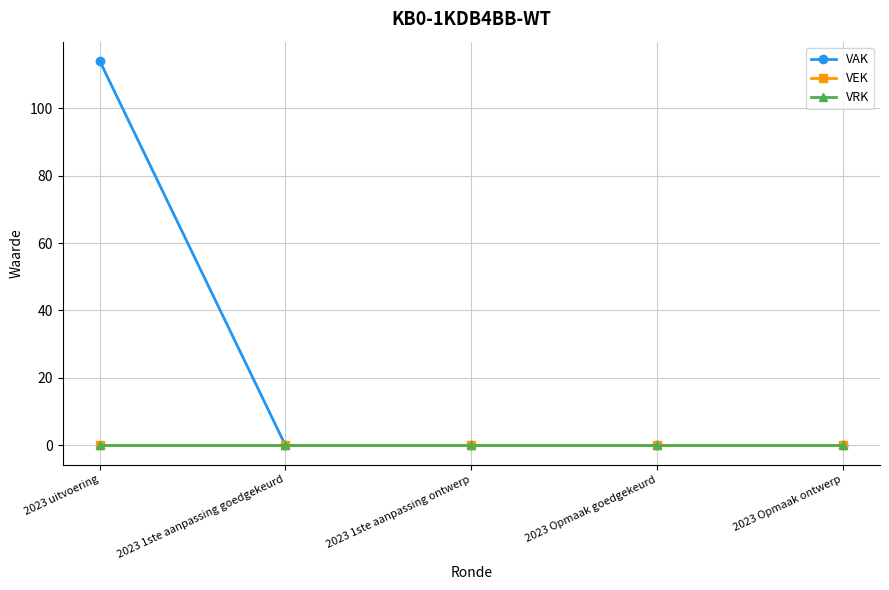

True or false: VEK and VAK intersect in this chart.

False